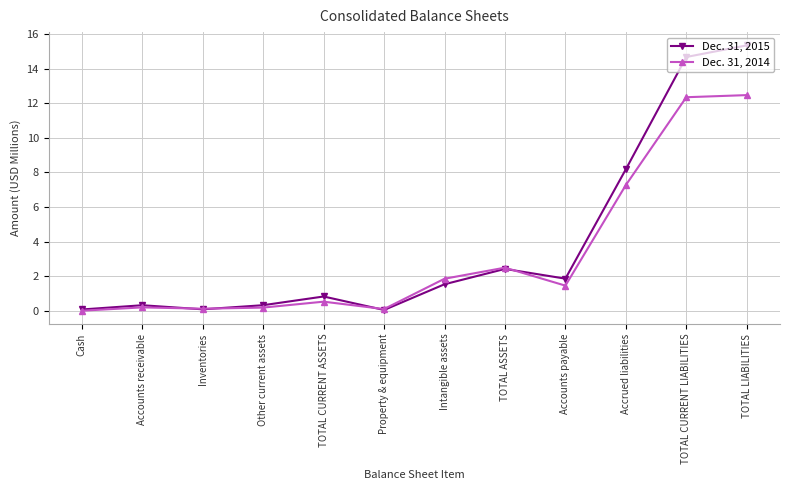

The Dec. 31, 2015 series shows 26.1 at TOTAL CURRENT LIABILITIES. True or false?

False